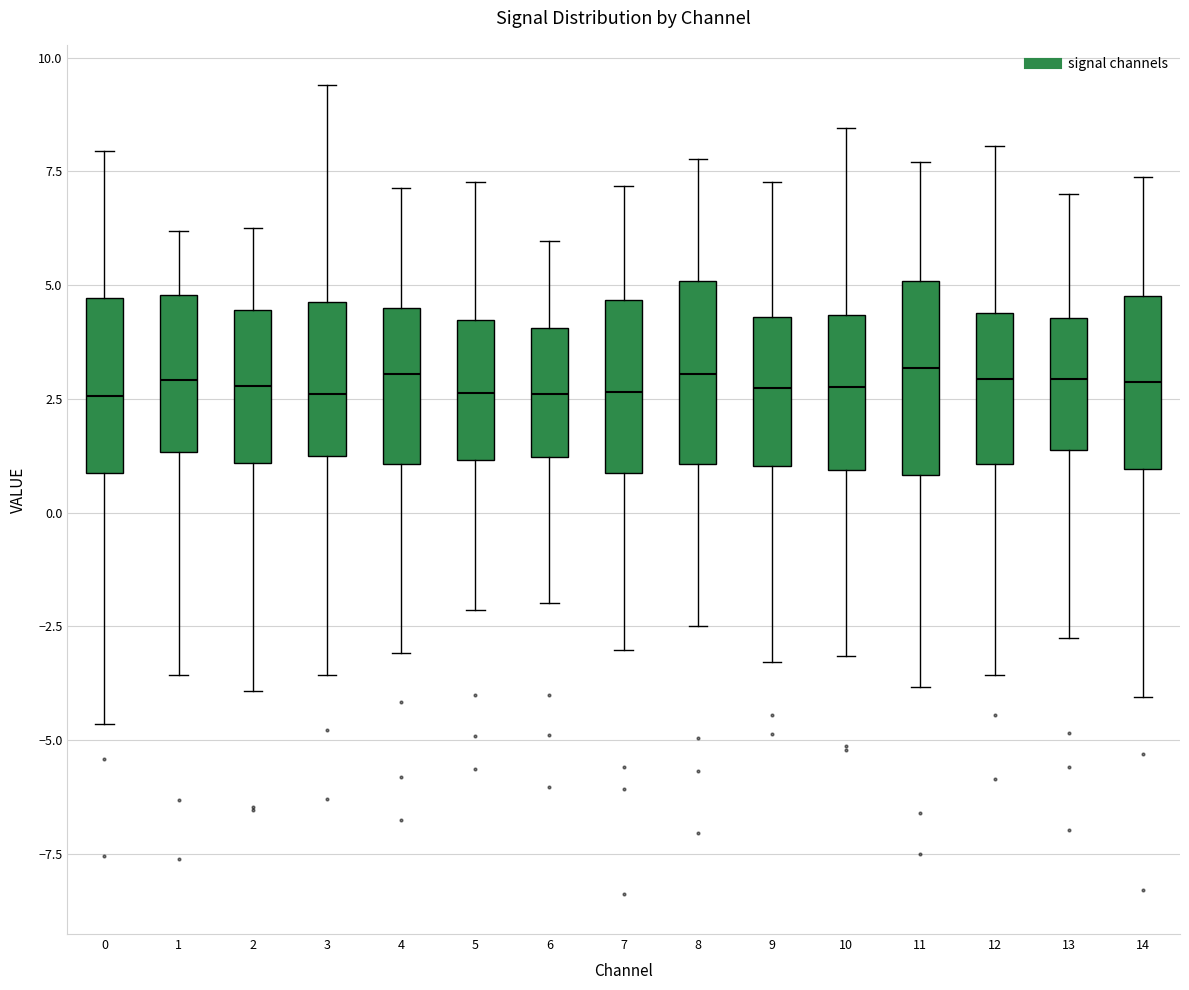

Reading left to right, transcribe this box plot: for each box, give where its median line is, the range the box spans, and where its two whiskers end, as read against the y-axis. The values are not printed on the chart, so give them approximately, as read against the axis.

0: median 2.5, box 1.0 to 4.5, whiskers -4.5 to 8.0
1: median 3.0, box 1.5 to 5.0, whiskers -3.5 to 6.0
2: median 3.0, box 1.0 to 4.5, whiskers -4.0 to 6.0
3: median 2.5, box 1.0 to 4.5, whiskers -3.5 to 9.5
4: median 3.0, box 1.0 to 4.5, whiskers -3.0 to 7.0
5: median 2.5, box 1.0 to 4.0, whiskers -2.0 to 7.5
6: median 2.5, box 1.0 to 4.0, whiskers -2.0 to 6.0
7: median 2.5, box 1.0 to 4.5, whiskers -3.0 to 7.0
8: median 3.0, box 1.0 to 5.0, whiskers -2.5 to 8.0
9: median 2.5, box 1.0 to 4.5, whiskers -3.5 to 7.5
10: median 3.0, box 1.0 to 4.5, whiskers -3.0 to 8.5
11: median 3.0, box 1.0 to 5.0, whiskers -4.0 to 7.5
12: median 3.0, box 1.0 to 4.5, whiskers -3.5 to 8.0
13: median 3.0, box 1.5 to 4.5, whiskers -3.0 to 7.0
14: median 3.0, box 1.0 to 5.0, whiskers -4.0 to 7.5